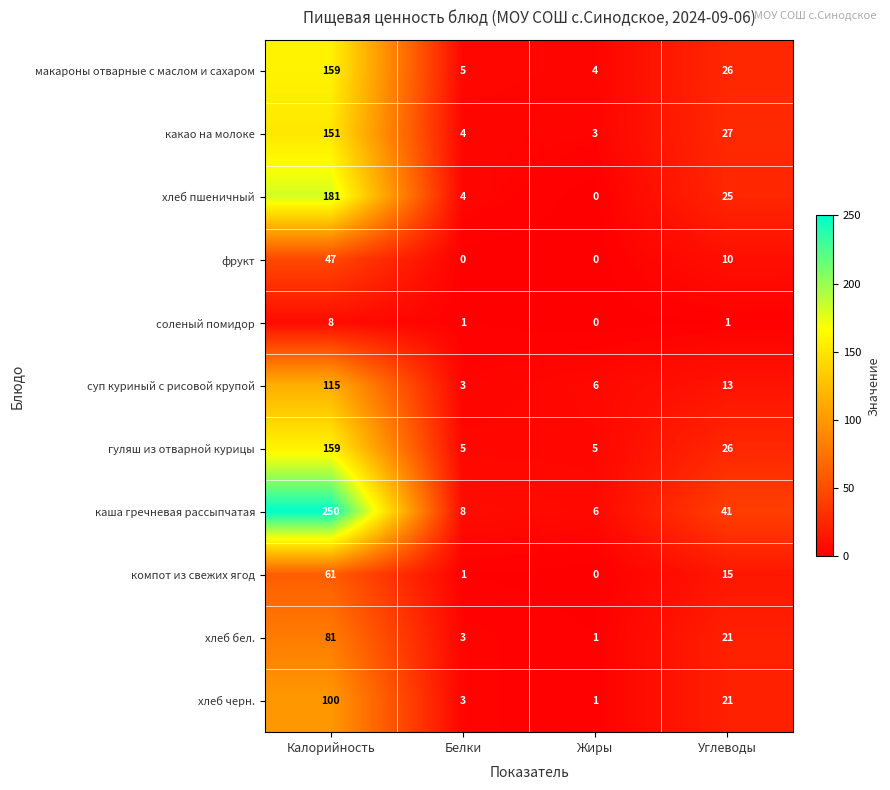

True or false: хлеб пшеничный has a value of 326 at Калорийность.

False